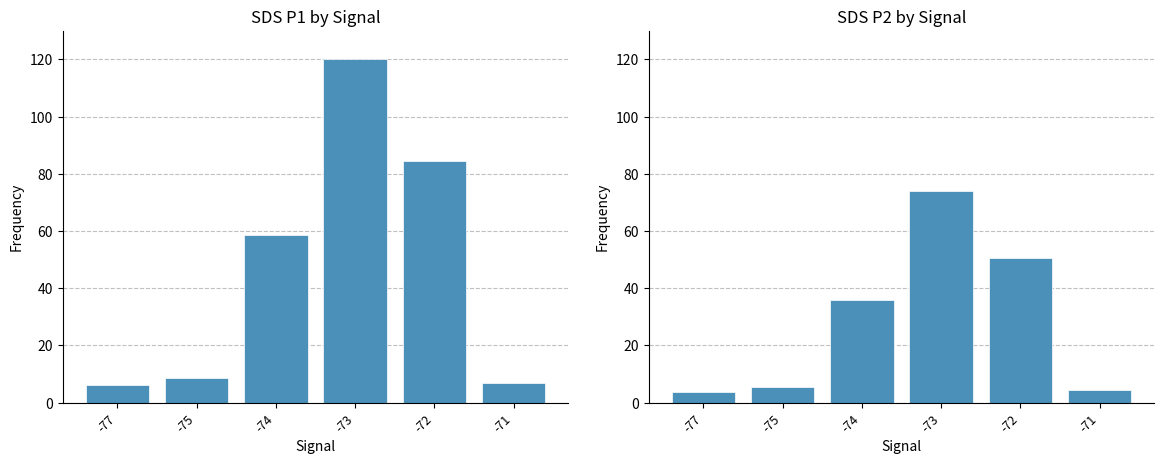

At -73, list the series in order from largest to smallest.

SDS_P1 (aggregated by Signal), SDS_P2 (aggregated by Signal)